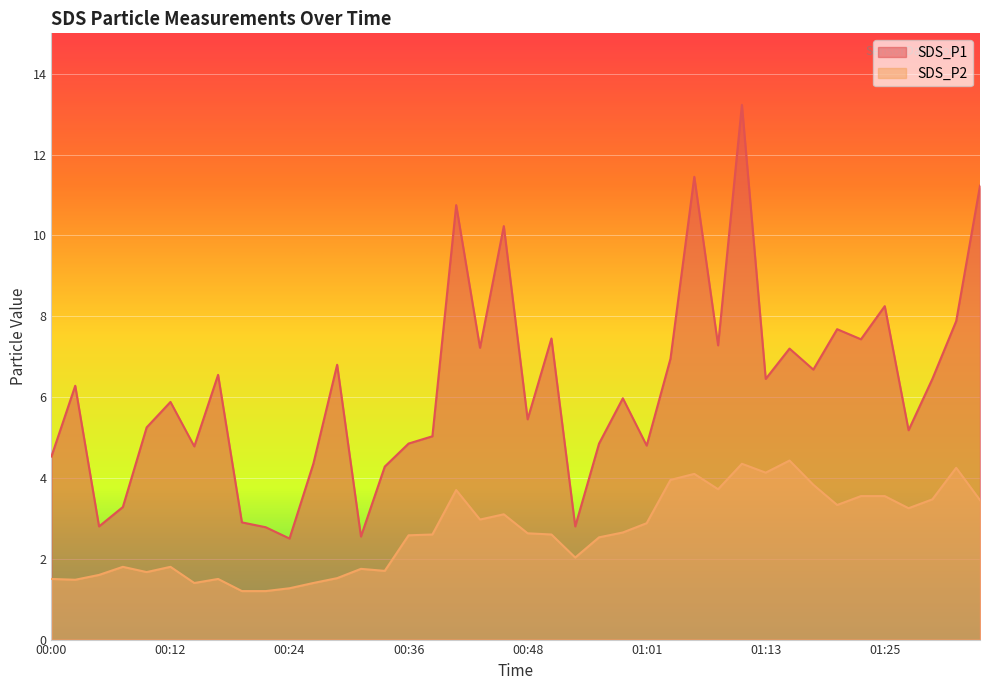

What is the label of the 2nd point from the left?

00:02